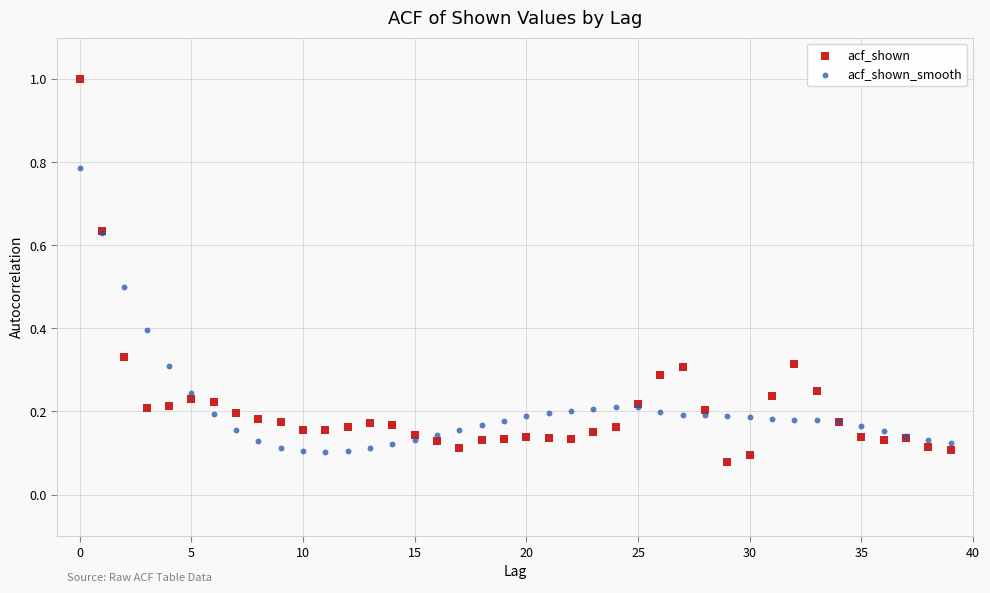

What are all the series names shown in the legend?

acf_shown, acf_shown_smooth